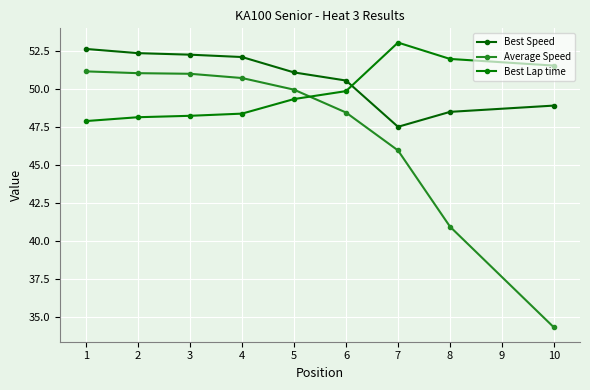

What is the difference between the Best Lap time values at 7 and 4?

4.7